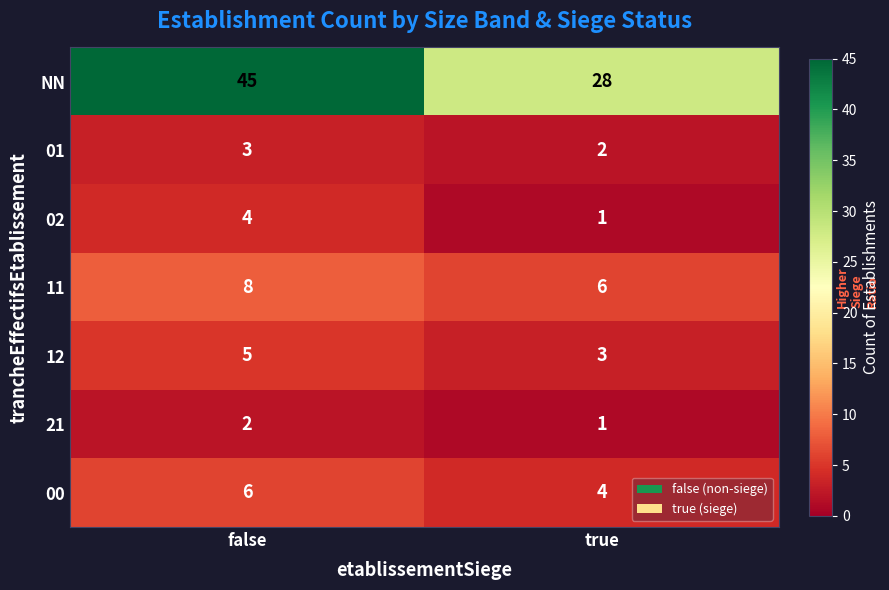

Reading right to left, list all the values displayed in this chart.

NN: true=28	false=45
01: true=2	false=3
02: true=1	false=4
11: true=6	false=8
12: true=3	false=5
21: true=1	false=2
00: true=4	false=6